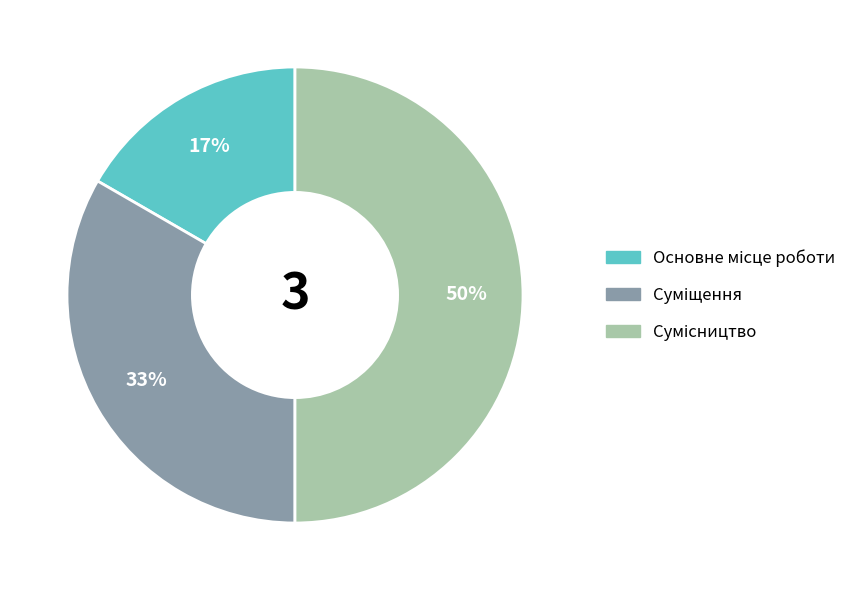

Count the number of slices in the pie.

3